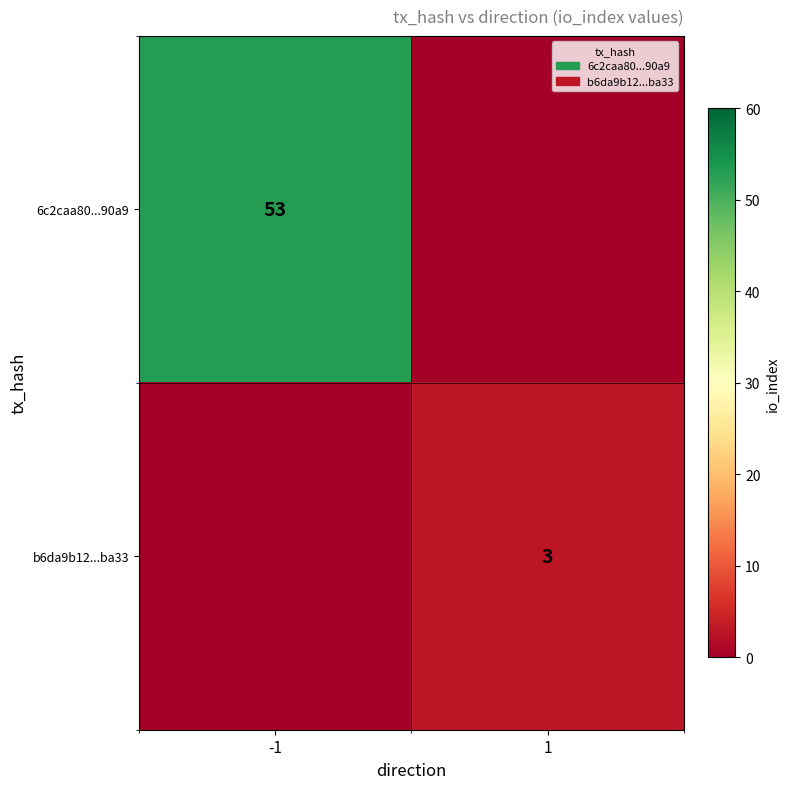

Between -1 and 1, which is larger?

-1